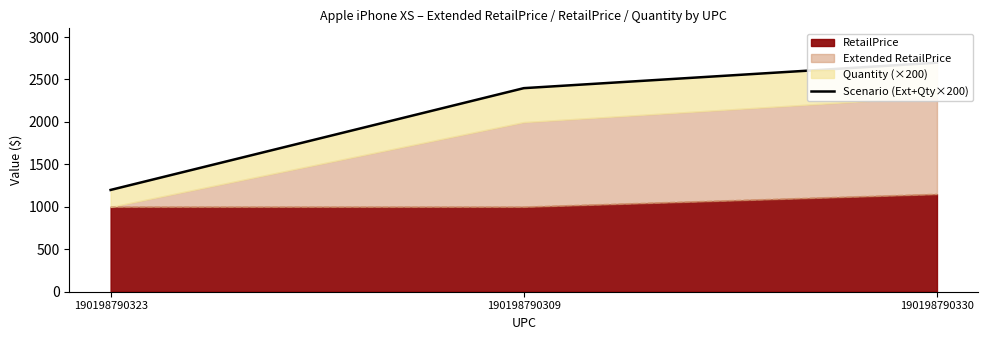

Which label corresponds to the largest value in the chart?

190198790330